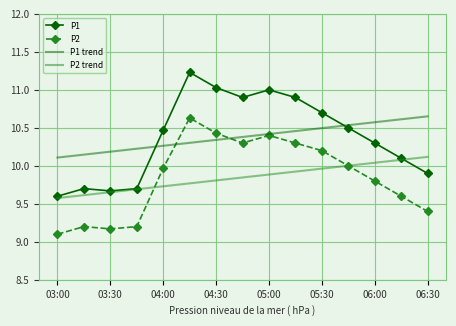

What is the minimum value shown in the chart?

9.1